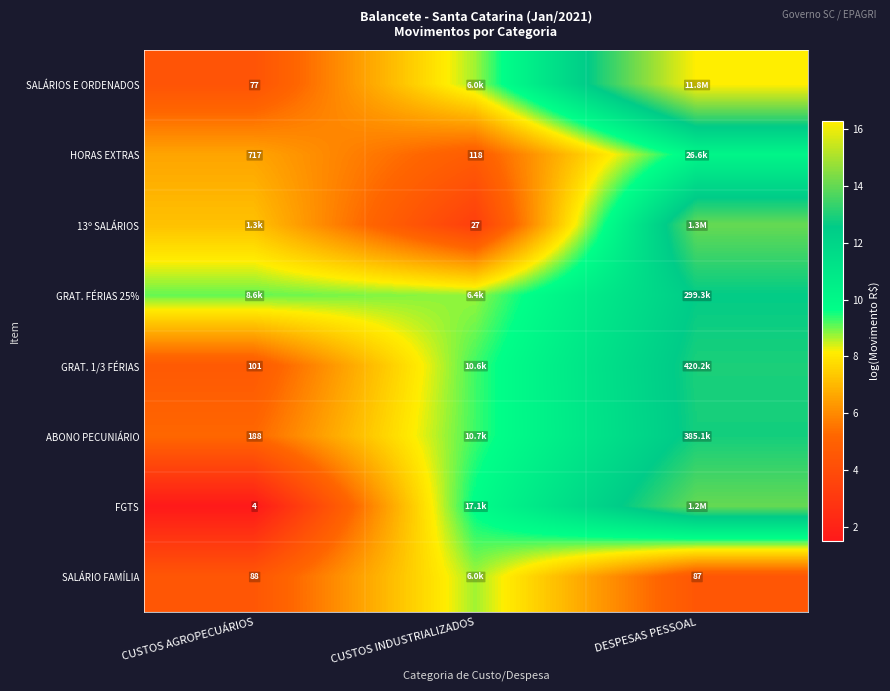

Which category has the highest value in the HORAS EXTRAS series?

DESPESAS PESSOAL